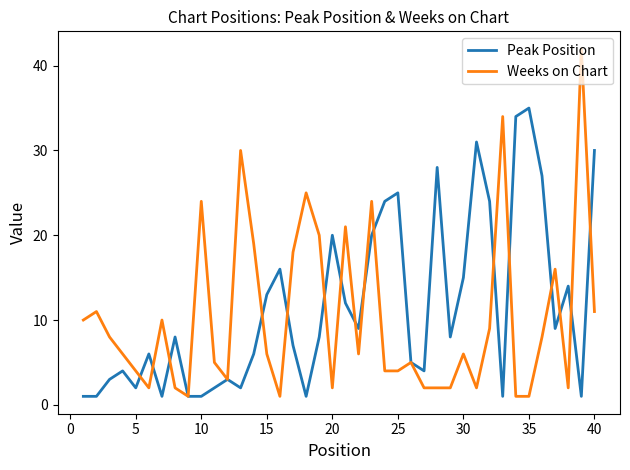

What is the maximum value for Weeks on Chart?

42